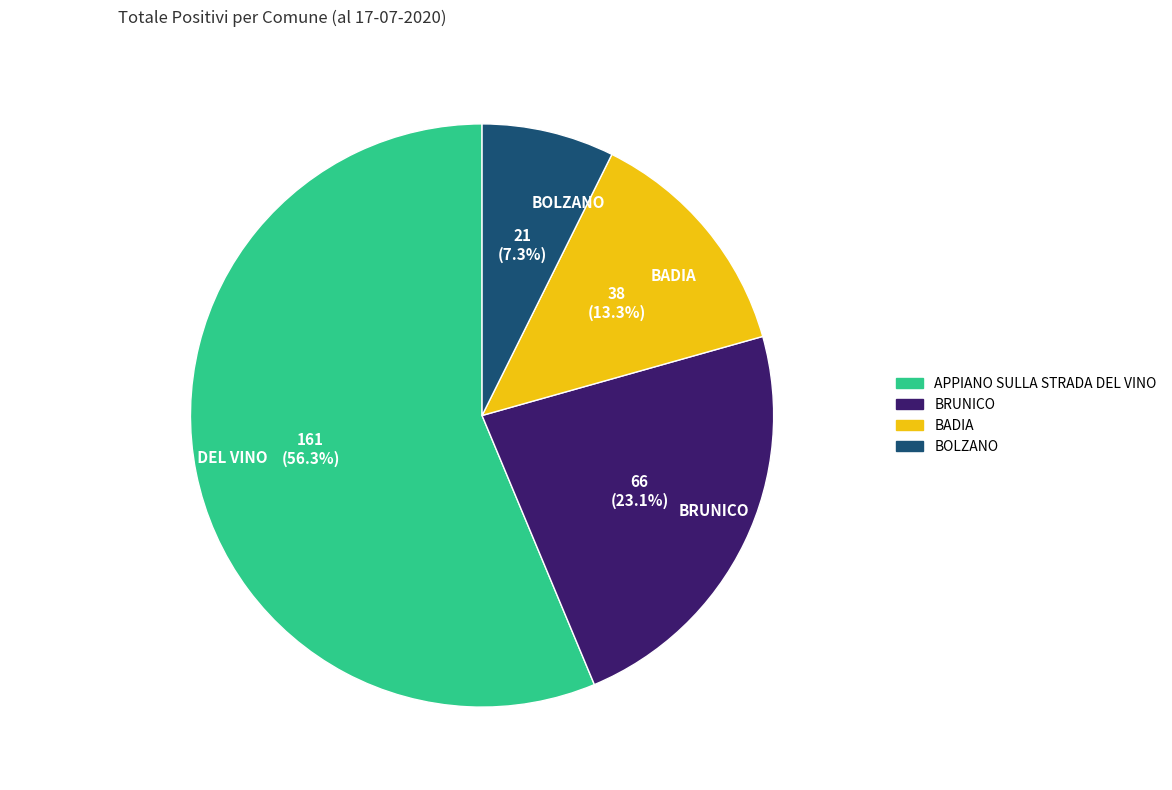

Which slice is the smallest?

BOLZANO